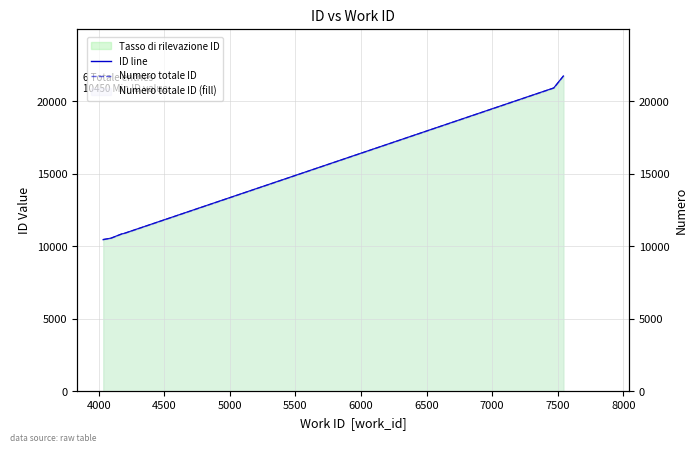

True or false: ID line and Numero totale ID intersect in this chart.

False